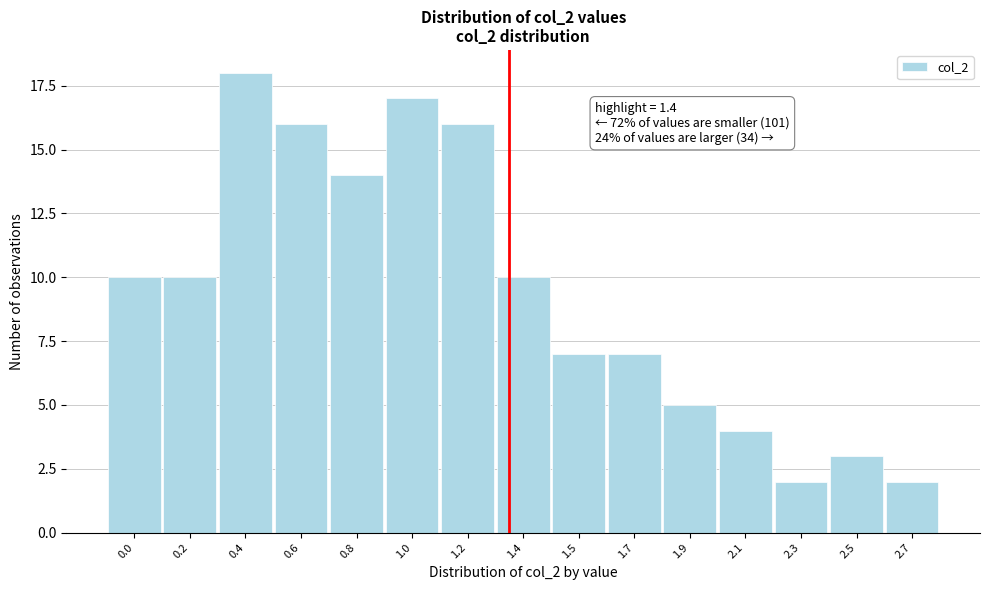

Reading right to left, list all the values displayed in this chart.

2.7=2	2.5=3	2.3=2	2.1=4	1.9=5	1.7=7	1.5=7	1.4=10	1.2=16	1.0=17	0.8=14	0.6=16	0.4=18	0.2=10	0.0=10